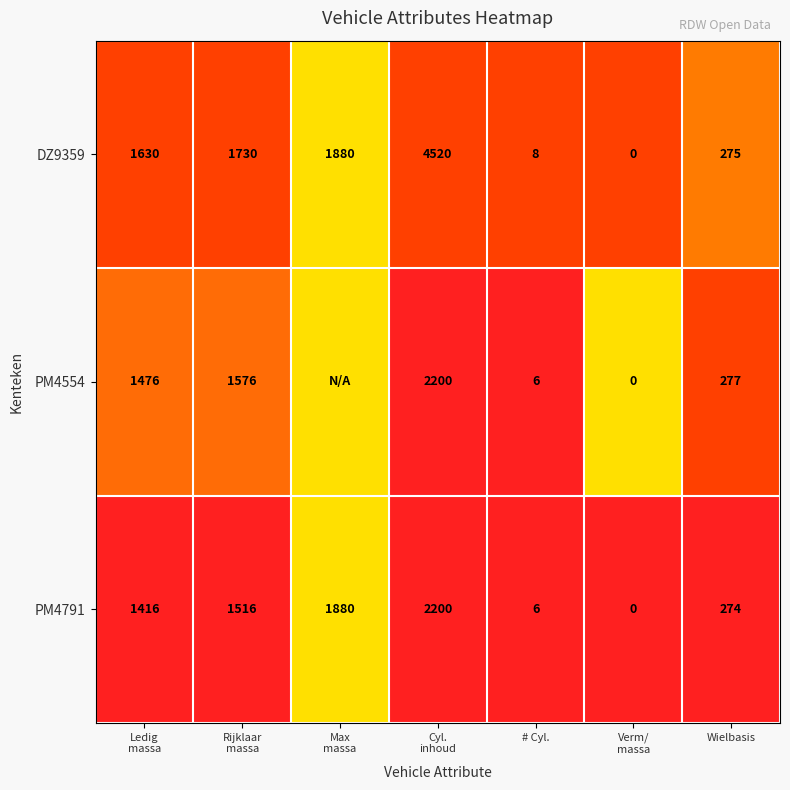

What is the highest value of the PM4791 series?

2200.0